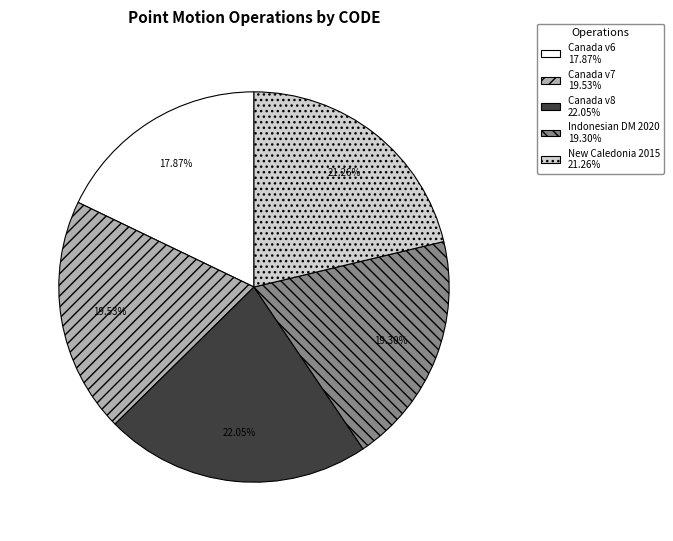

Does any single category account for the majority?

No